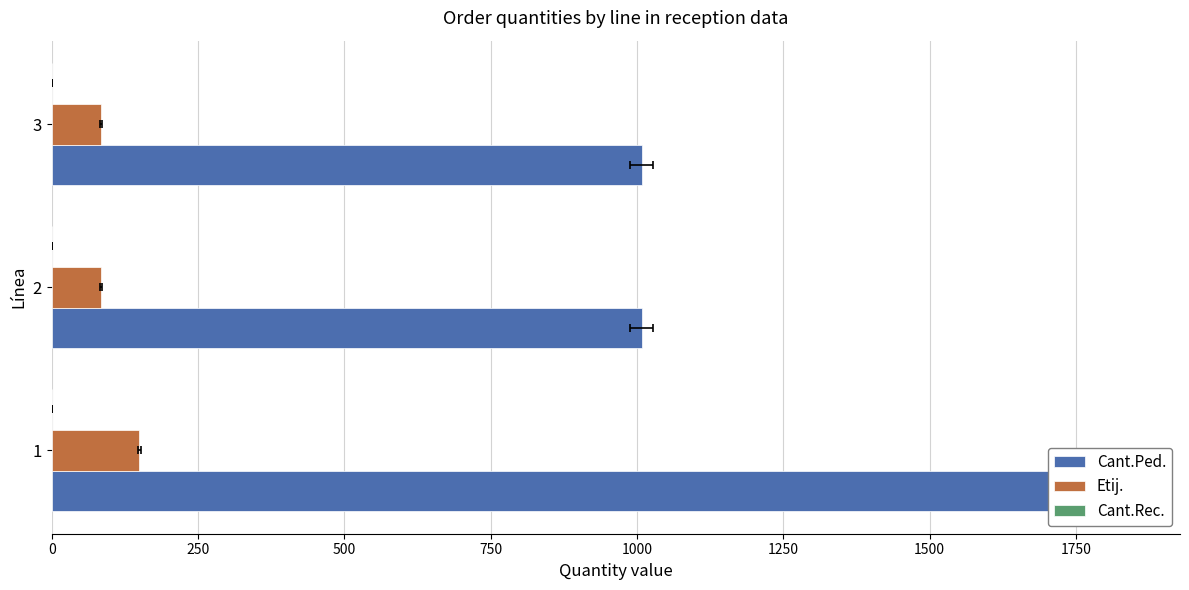

What is the value of the Etij. bar at the 3rd from the left?

84.0